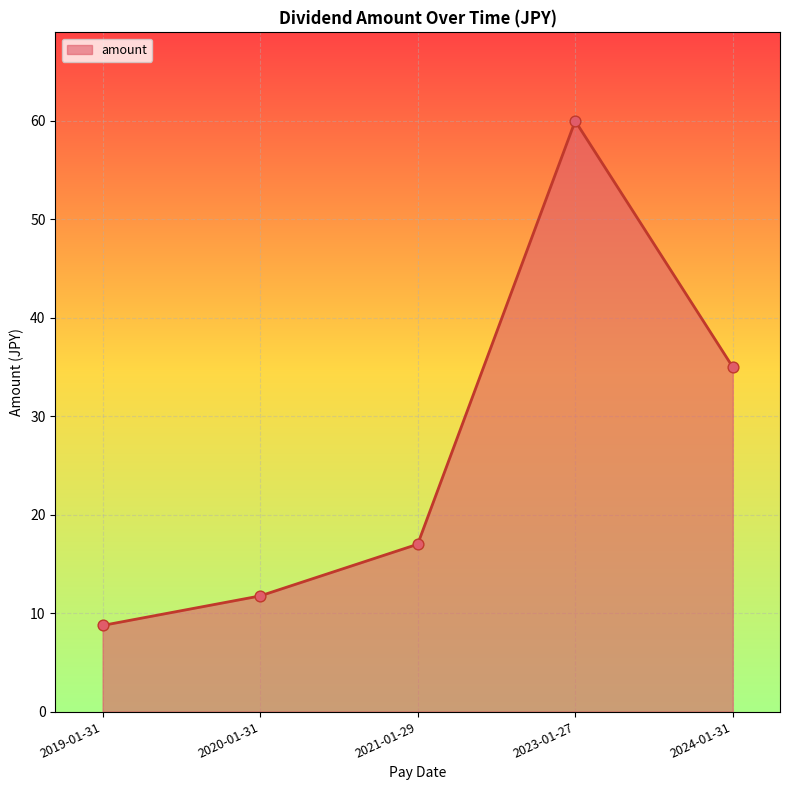

What is the change in value from 2021-01-29 to 2023-01-27?

+43.0